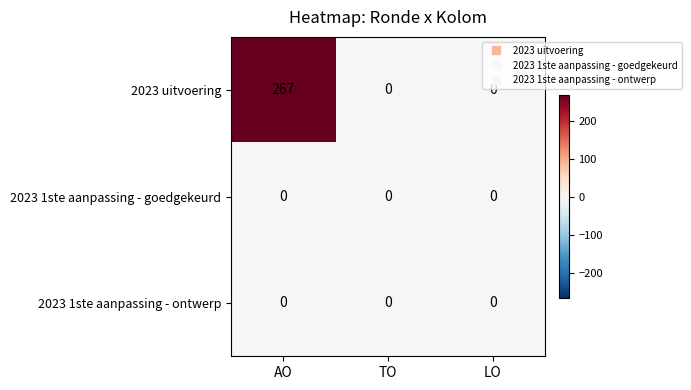

At how many categories does at least one series exceed 108?

1